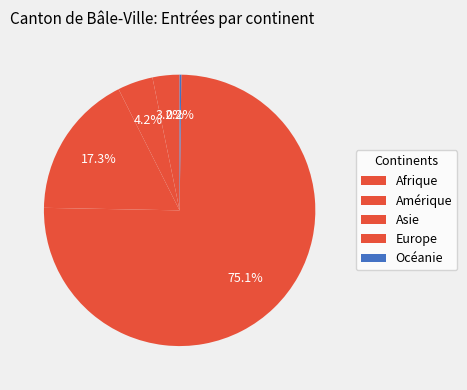

To the nearest percent, what is the combined percentage of Europe and Asie?

92%